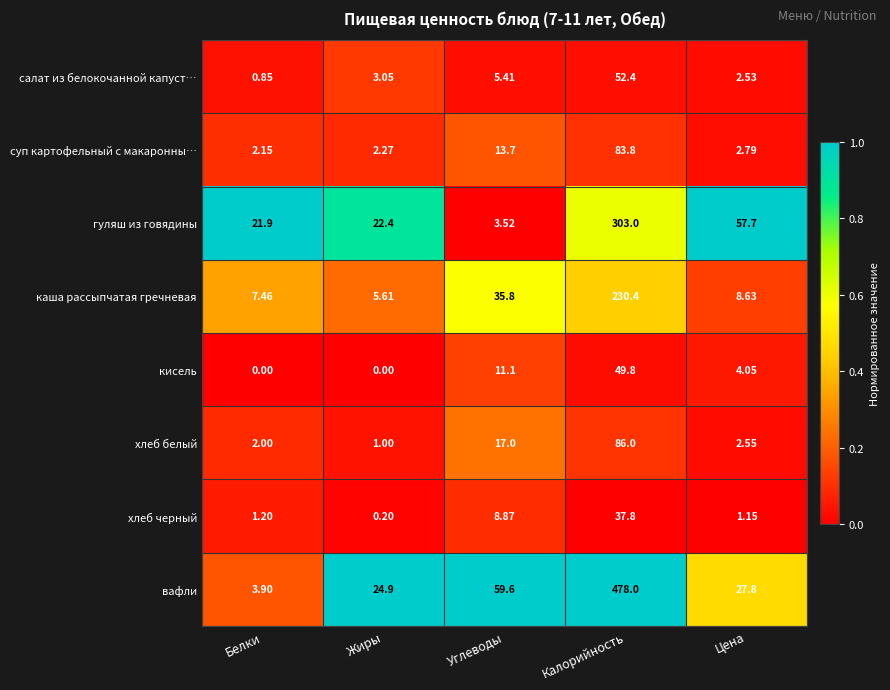

At which label is каша рассыпчатая гречневая closest to 118?

Углеводы